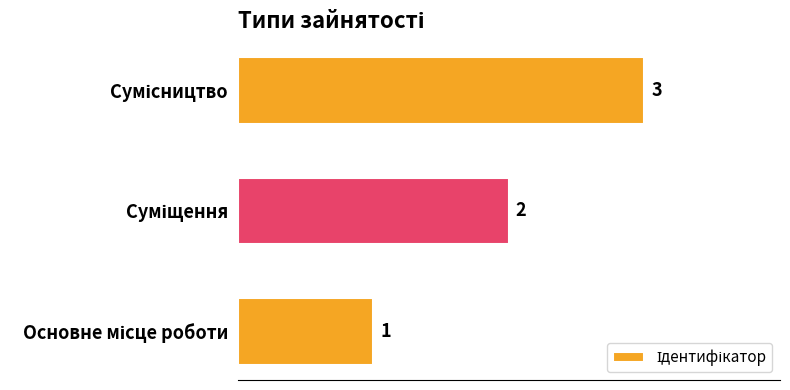

What is the maximum value shown in the chart?

3